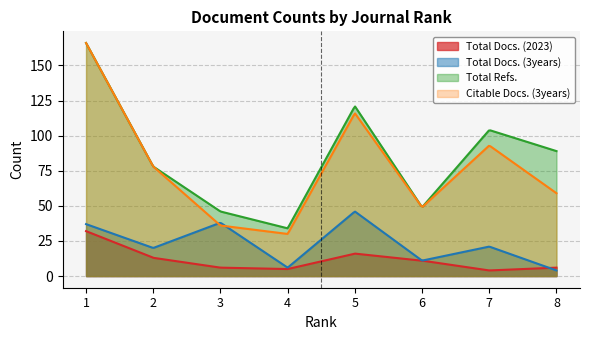

Rank the series at 7 from lowest to highest value.

Total Docs. (2023), Total Docs. (3years), Citable Docs. (3years), Total Refs.